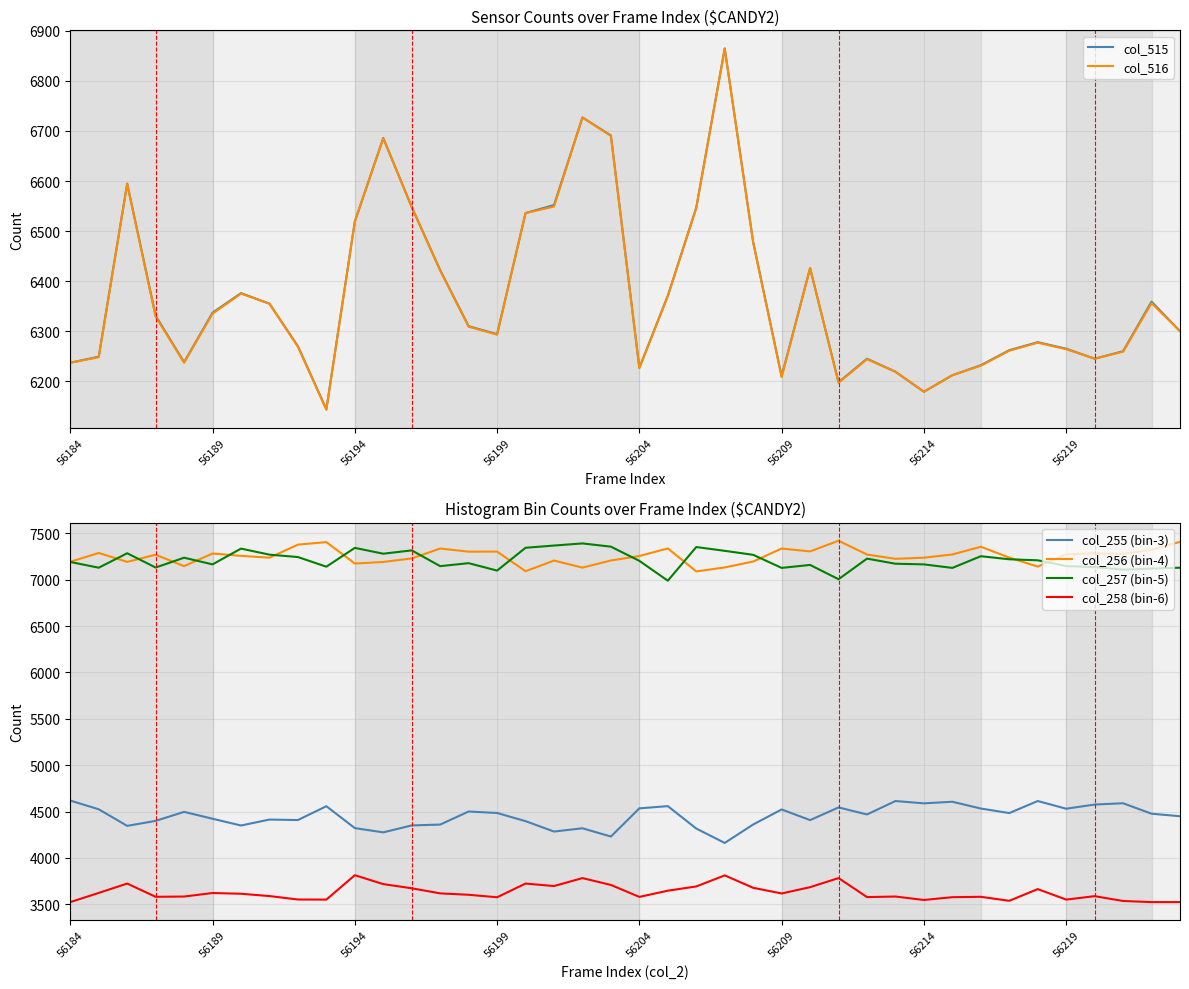

True or false: col_516 and col_258 (bin-6) cross at least once.

False